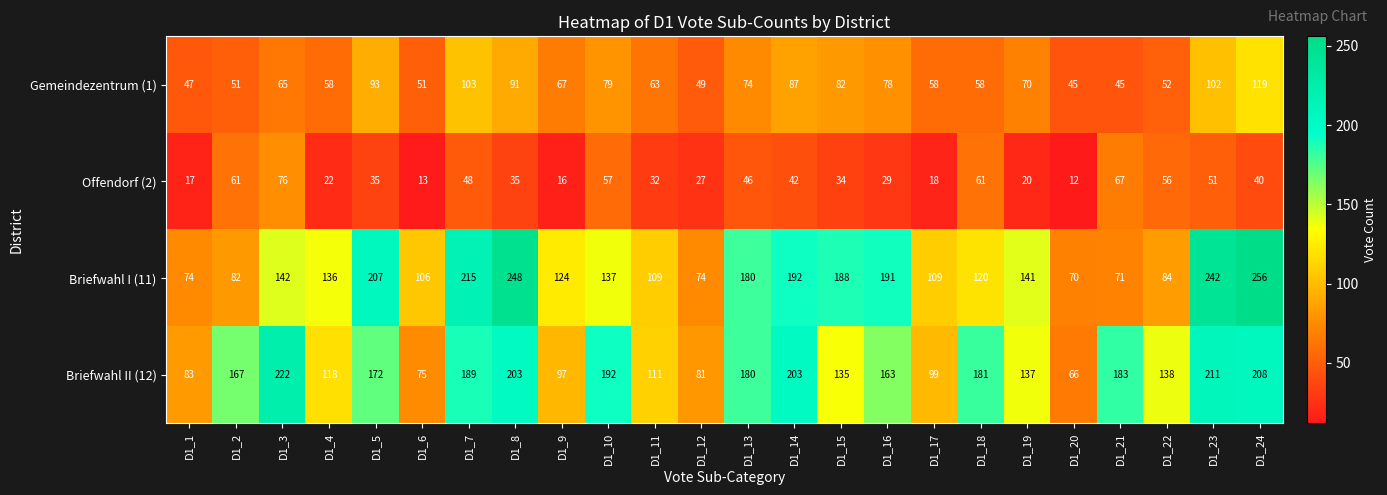

What is the difference between the highest and lowest values at D1_1?

66